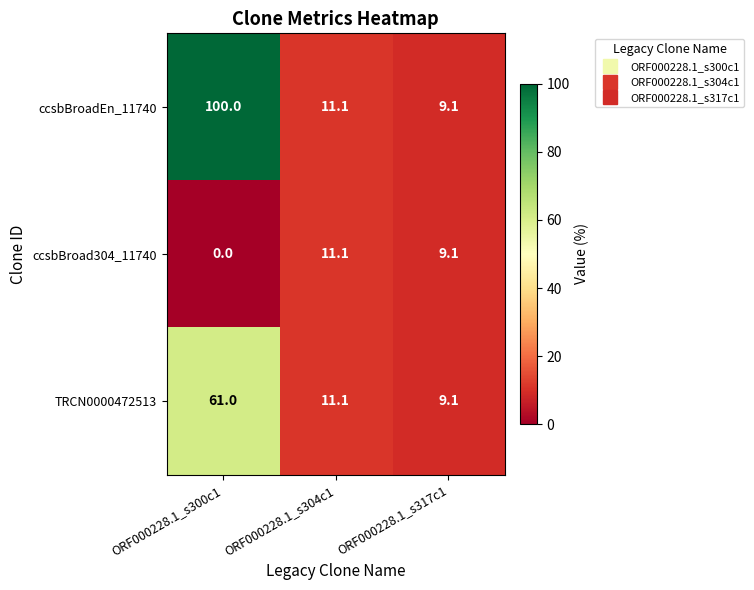

Where is ccsbBroad304_11740 nearest to the value 5?

ORF000228.1_s317c1